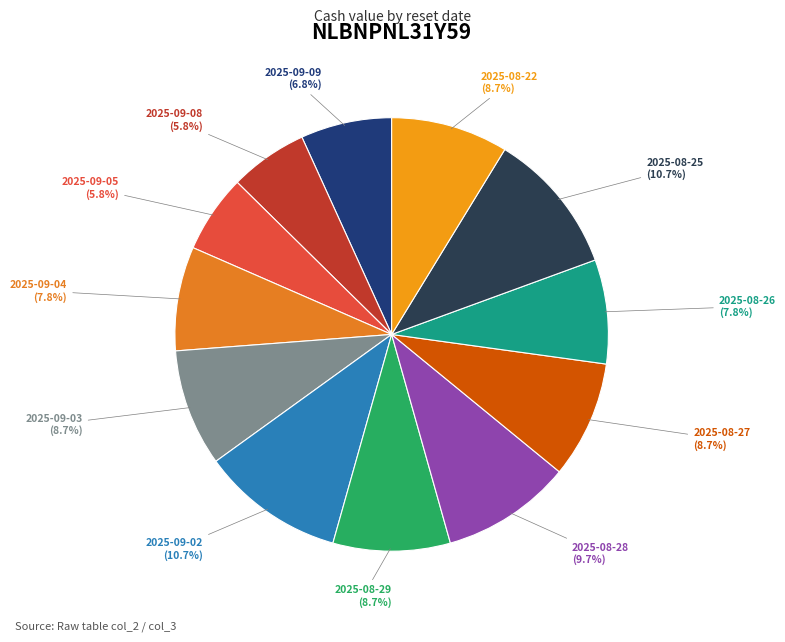

Count the number of slices in the pie.

12